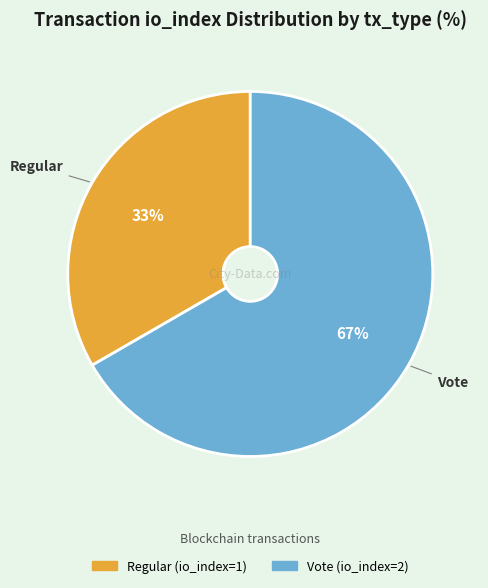

How many slices are in this pie chart?

2